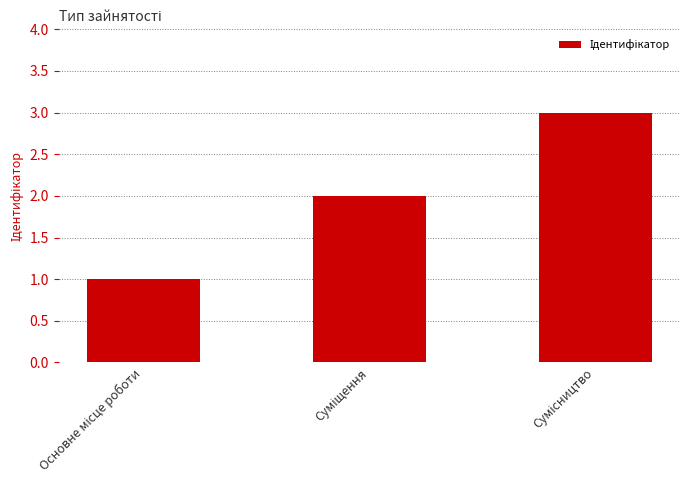

What is the sum of all values?

6